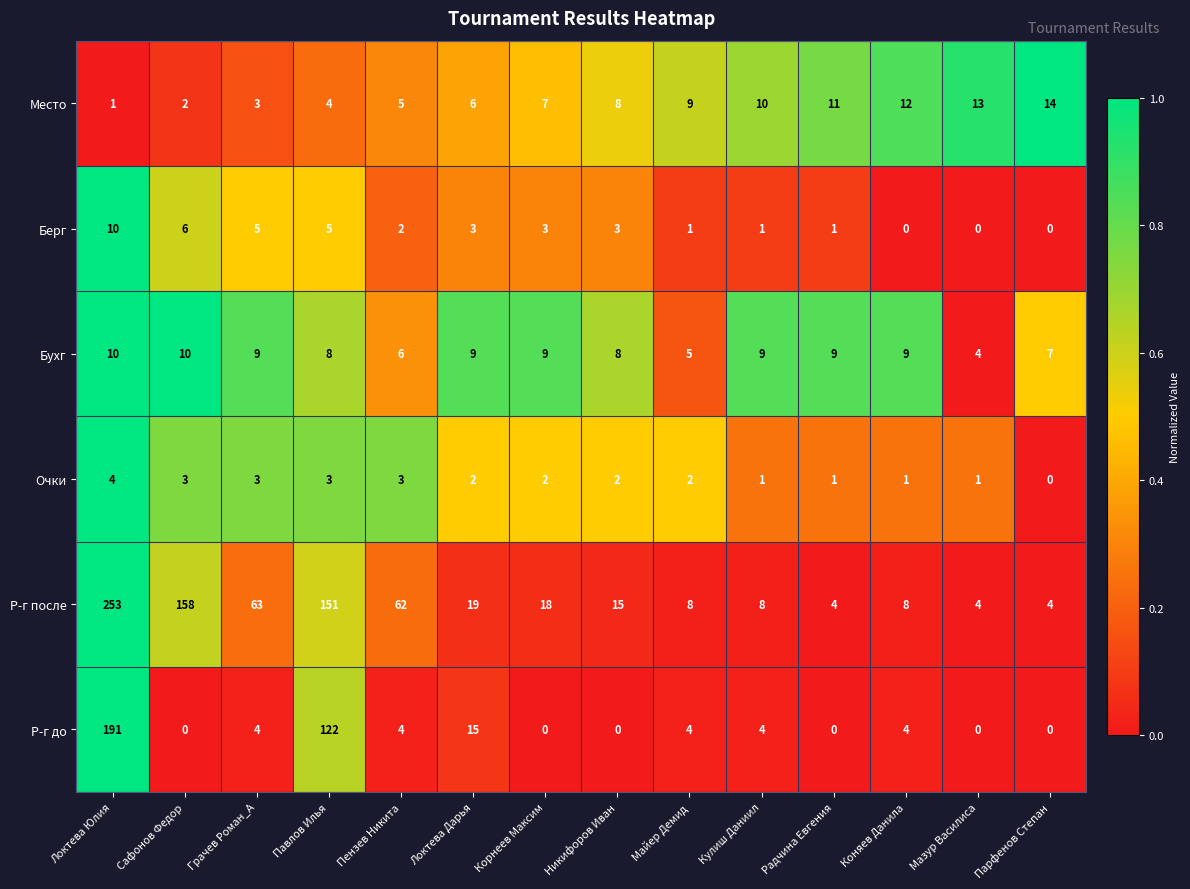

What is the difference between the second highest and second lowest values in the Бухг series?

5